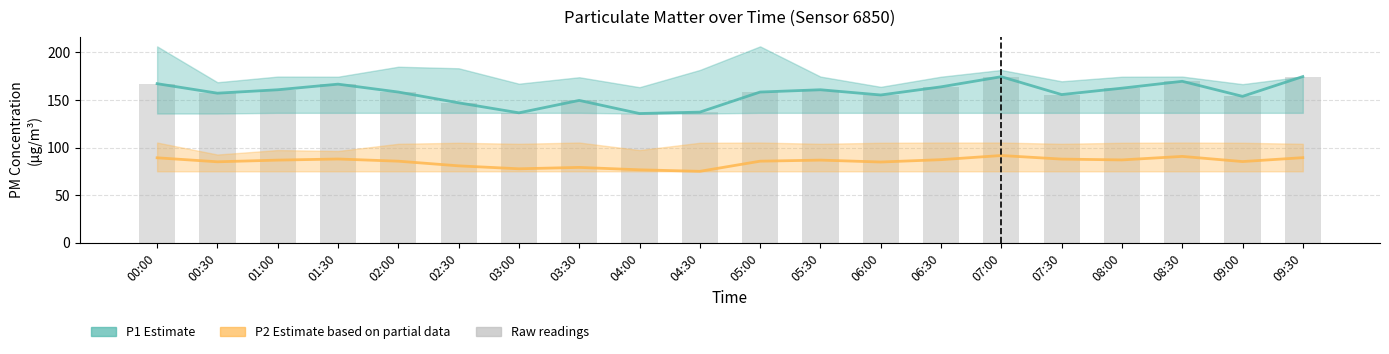

How many values in the P2 Mean series exceed 86?

10